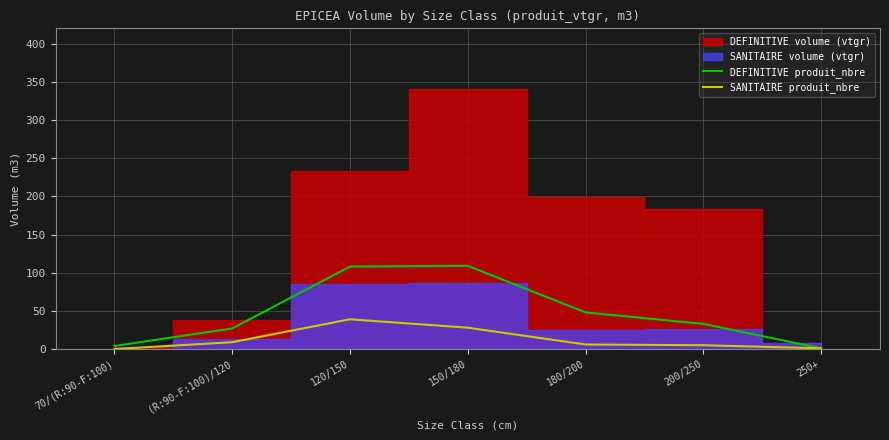

What is the difference between the highest and lowest values at 70/(R:90-F:100)?

4